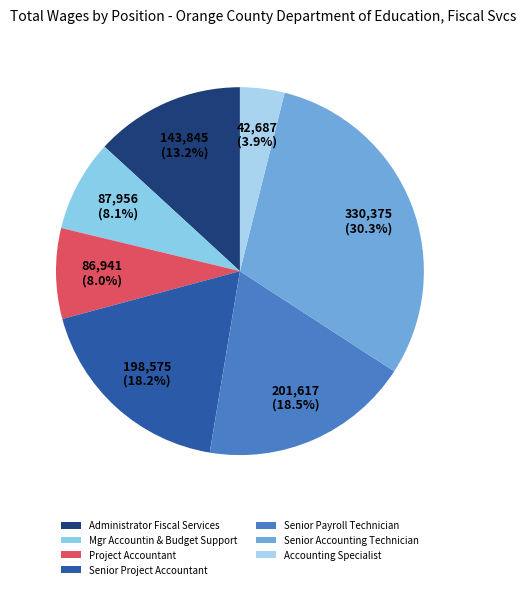

True or false: Project Accountant accounts for 13% of the total.

False